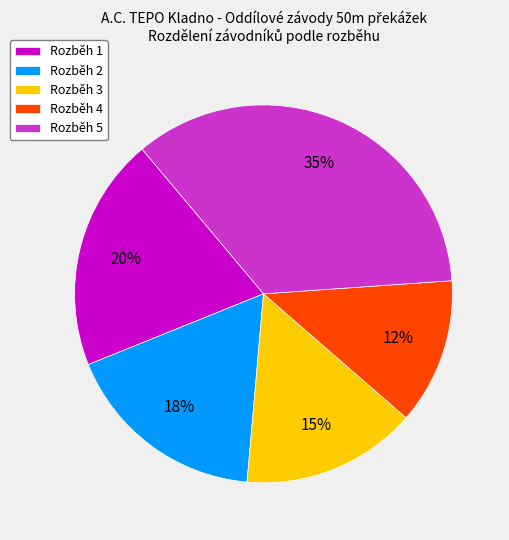

Do Rozběh 4 and Rozběh 2 together represent more than half of the pie?

No